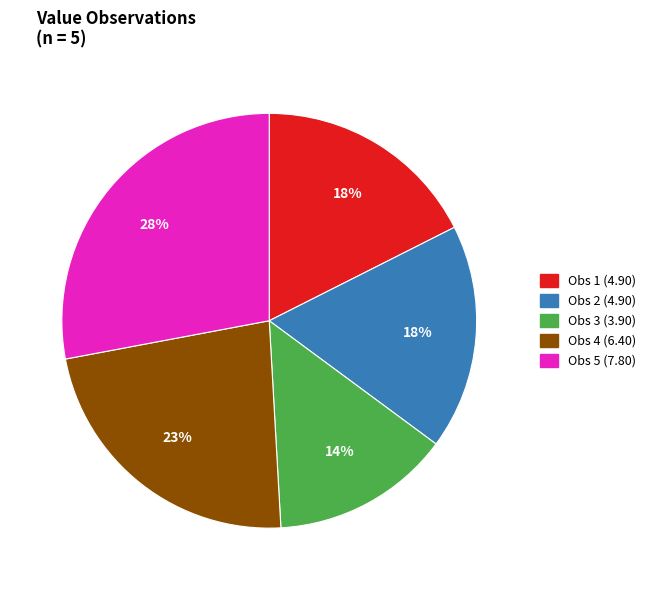

Approximately how many times larger is the value at Obs 5 (7.80) compared to Obs 3 (3.90)?

2.0